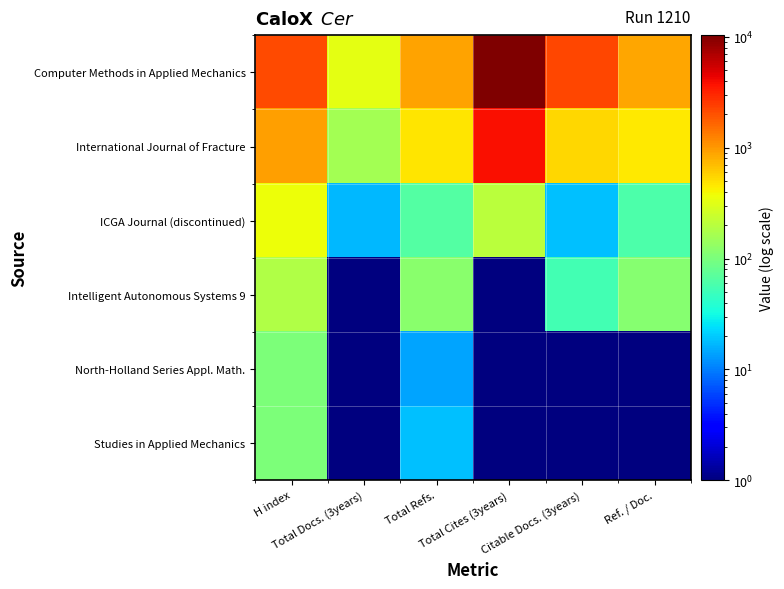

At how many categories does at least one series exceed 258?

6